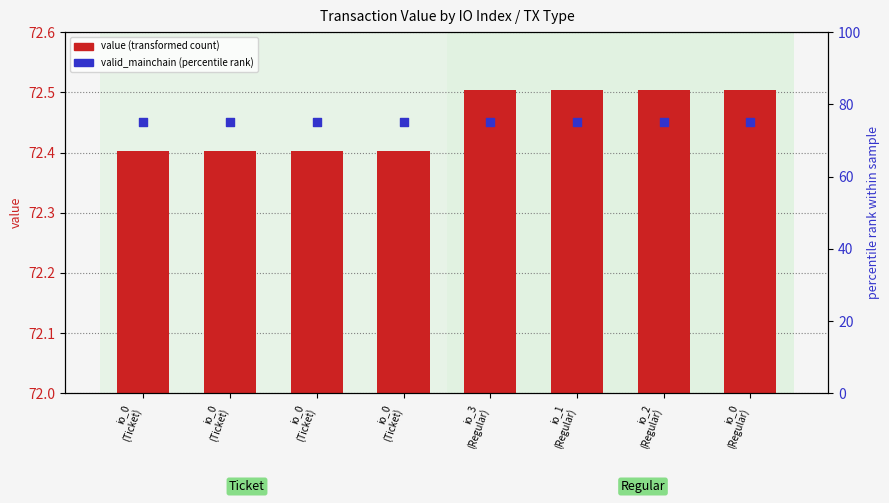

At how many categories does at least one series exceed 34?

8